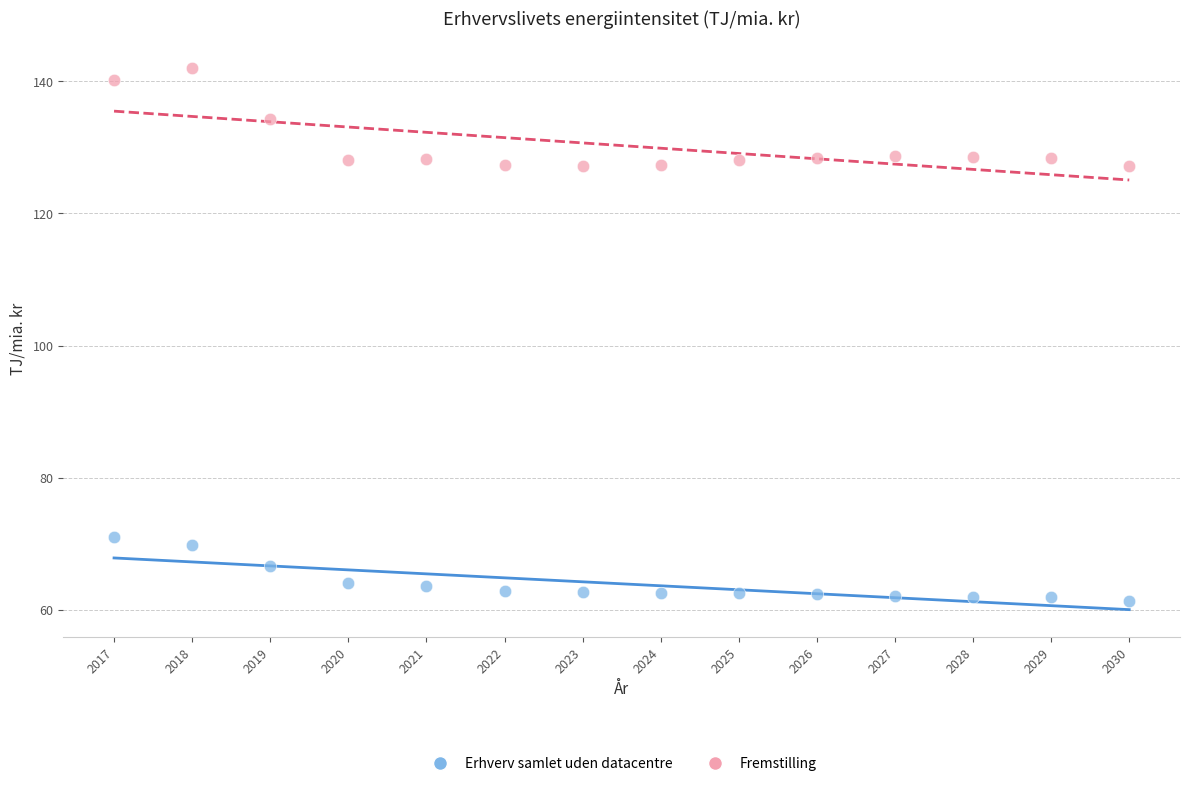

What are all the series names shown in the legend?

Erhverv samlet uden datacentre, Fremstilling